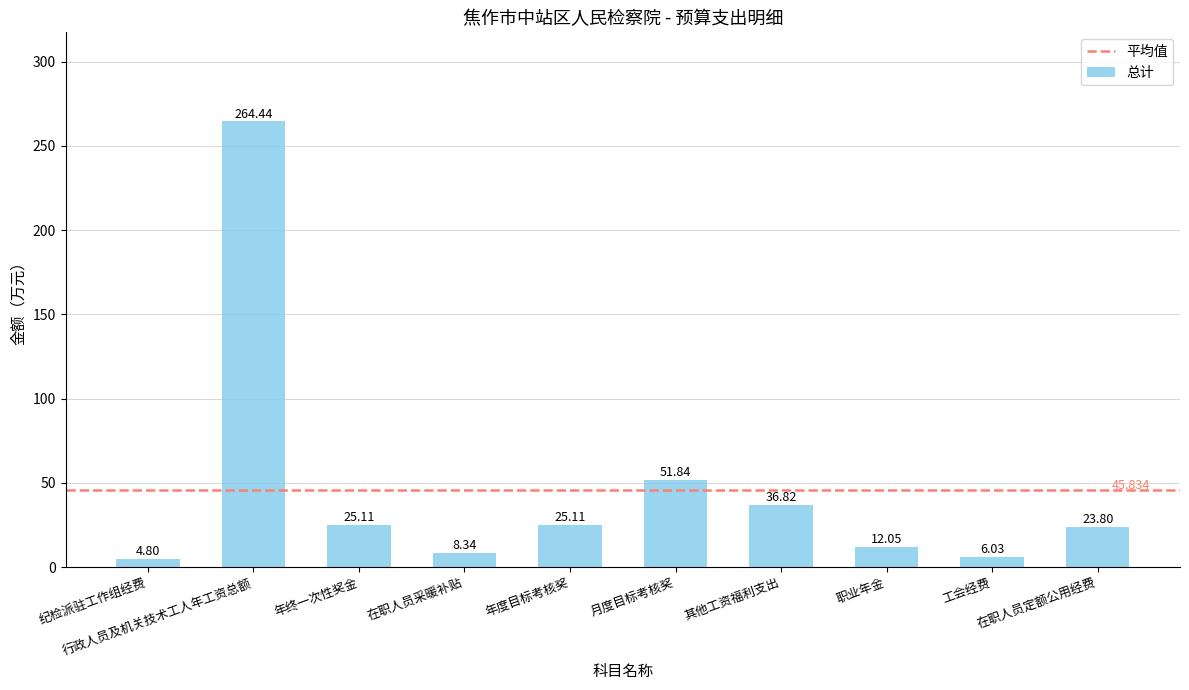

What position from the left is 行政人员及机关技术工人年工资总额?

2